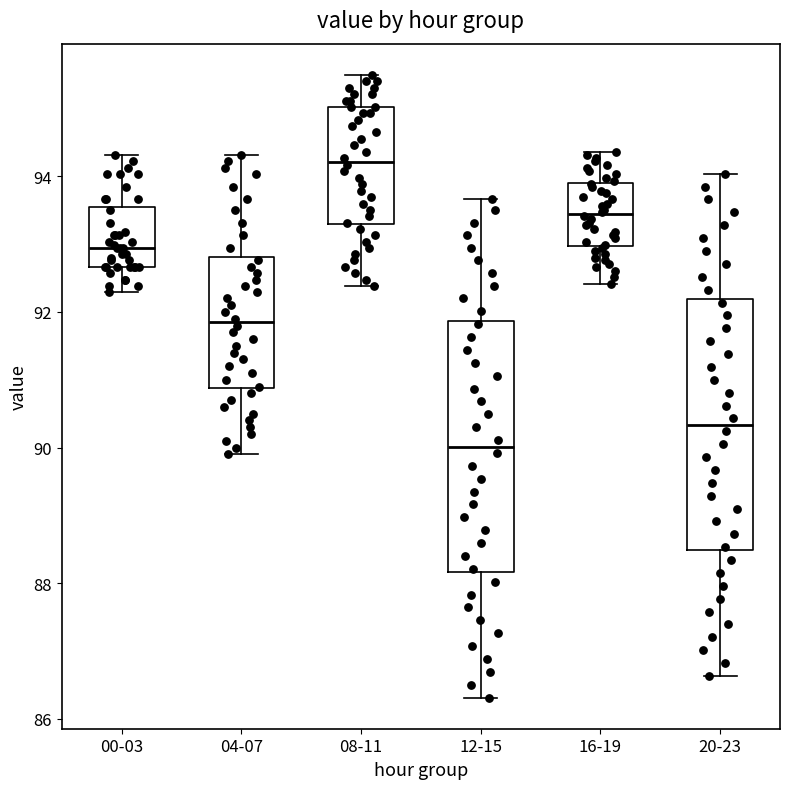

Reading left to right, read every box against the y-axis: the position of its median line, the range the box covers, and the ends of its whiskers. The values are not printed on the chart, so give them approximately, as read against the axis.

00-03: median 93.0, box 92.6 to 93.6, whiskers 92.2 to 94.4
04-07: median 91.8, box 90.8 to 92.8, whiskers 90.0 to 94.4
08-11: median 94.2, box 93.2 to 95.0, whiskers 92.4 to 95.6
12-15: median 90.0, box 88.2 to 91.8, whiskers 86.4 to 93.6
16-19: median 93.4, box 93.0 to 94.0, whiskers 92.4 to 94.4
20-23: median 90.4, box 88.4 to 92.2, whiskers 86.6 to 94.0